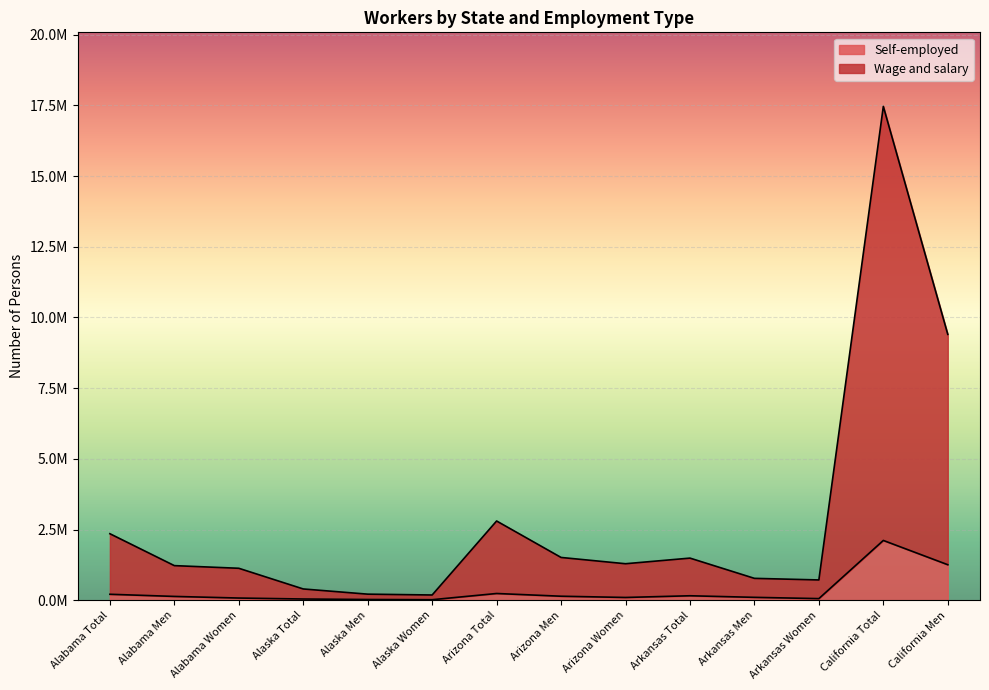

The Wage and salary series shows 1511781 at Arizona Men. True or false?

True